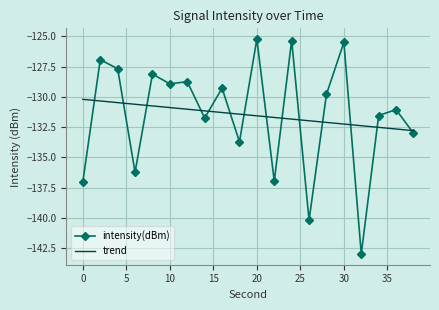

What is the difference between the second highest and minimum values in the intensity(dBm) series?

17.6